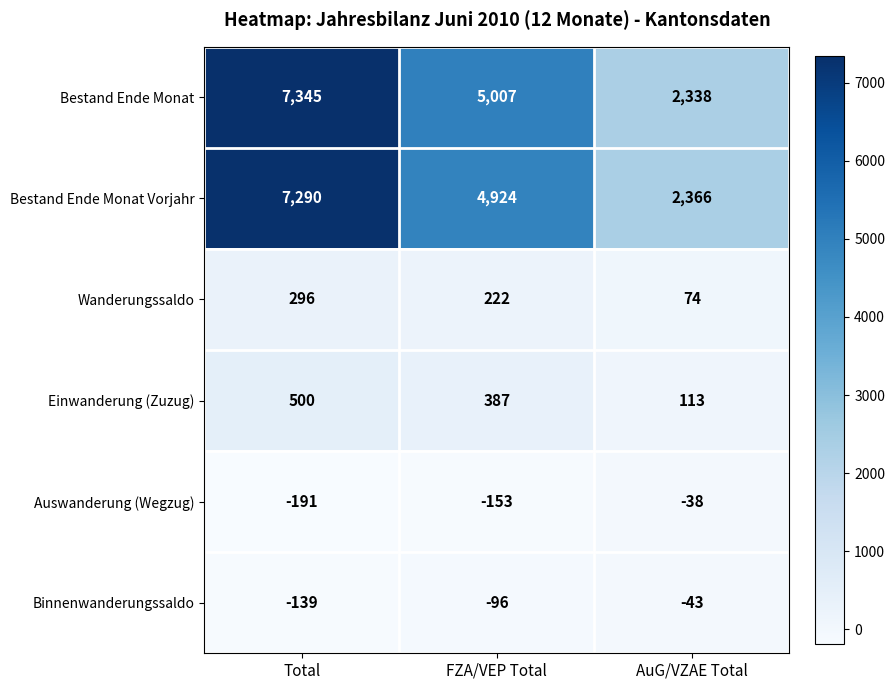

Reading right to left, list all the values displayed in this chart.

Bestand Ende Monat: 2338	5007	7345
Bestand Ende Monat Vorjahr: 2366	4924	7290
Wanderungssaldo: 74	222	296
Einwanderung (Zuzug): 113	387	500
Auswanderung (Wegzug): -38	-153	-191
Binnenwanderungssaldo: -43	-96	-139